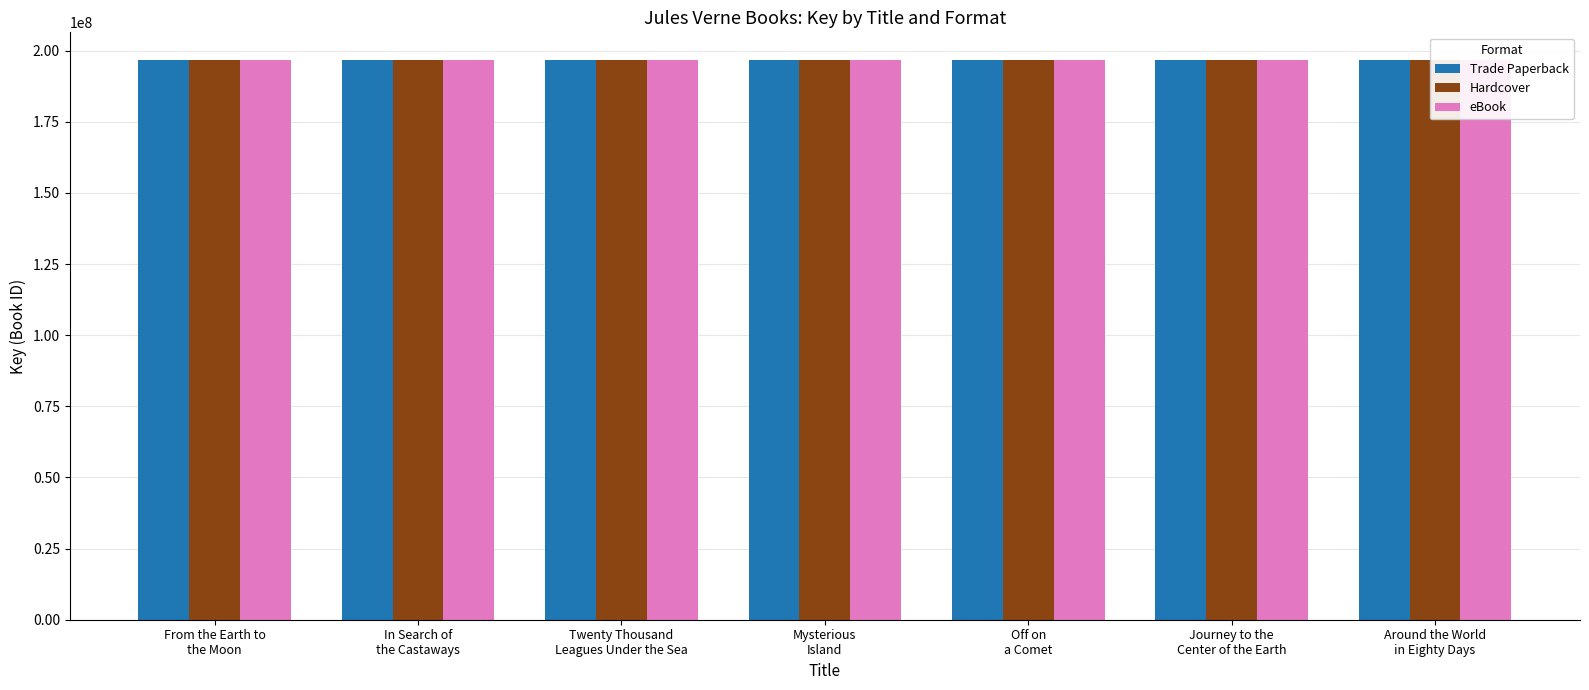

What is the difference between the maximum and second lowest values in the Hardcover series?

5274